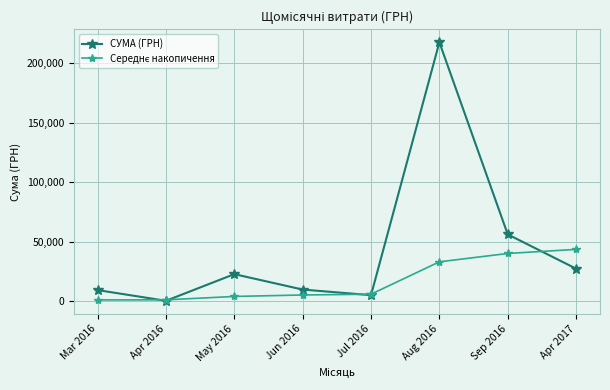

Does the chart have visible grid lines?

Yes